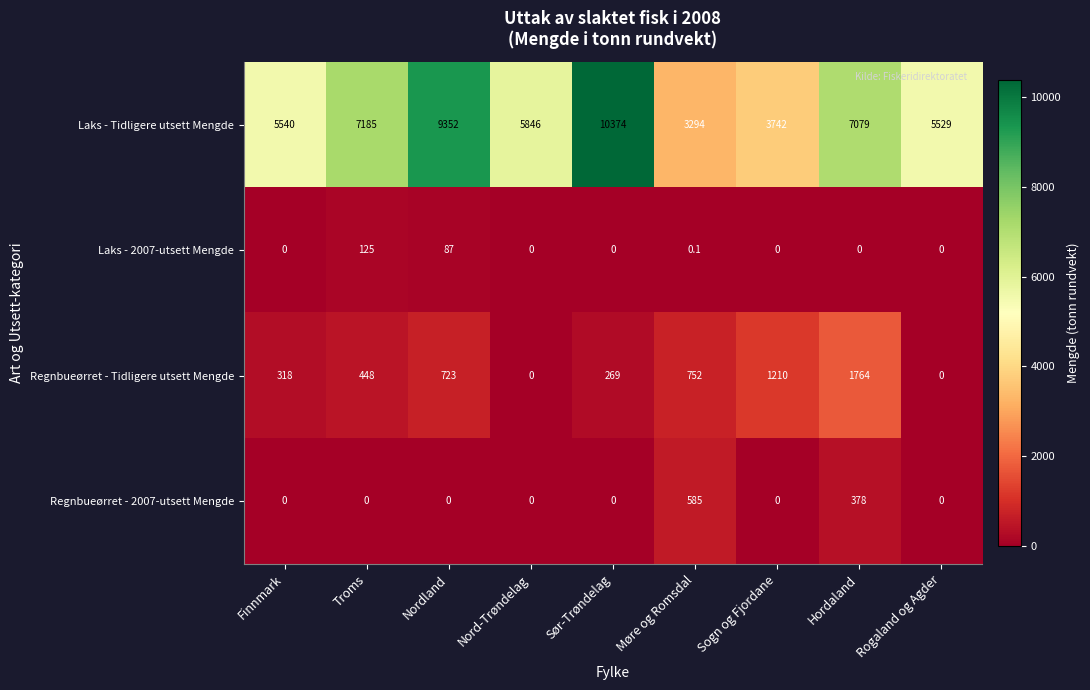

List the series in order of their peak value, highest first.

Laks - Tidligere utsett Mengde, Regnbueørret - Tidligere utsett Mengde, Regnbueørret - 2007-utsett Mengde, Laks - 2007-utsett Mengde